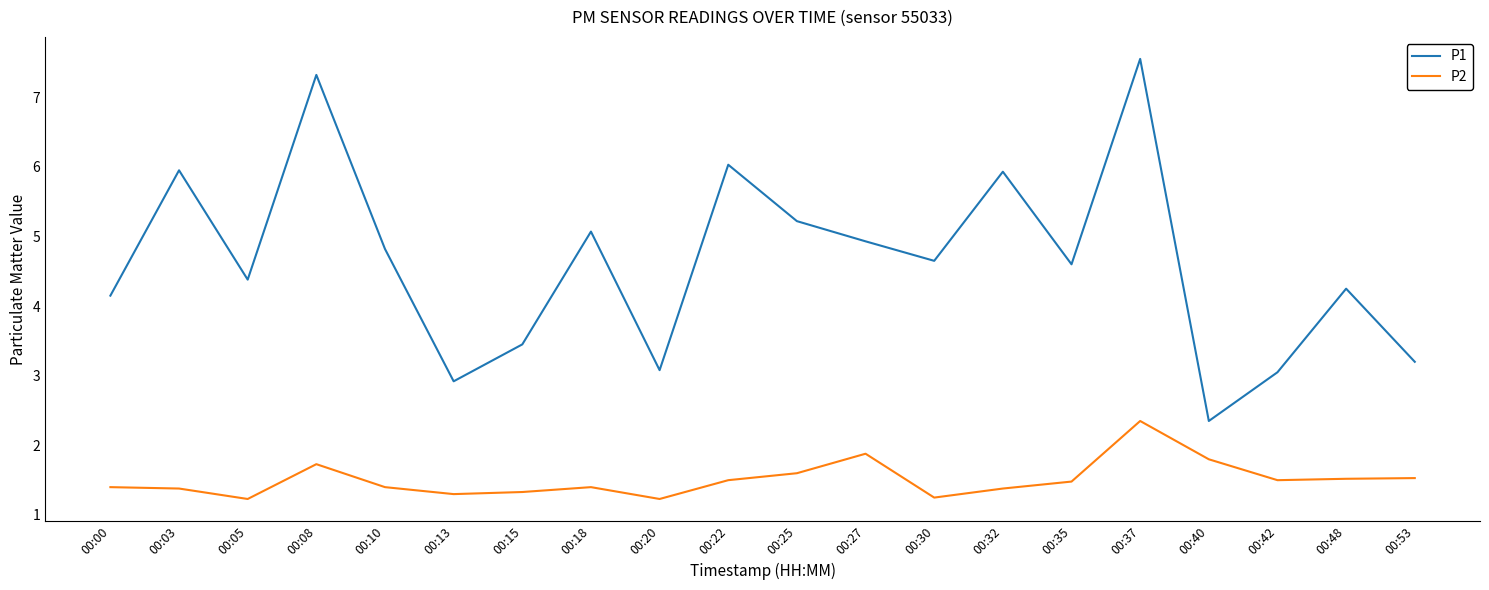

Which series has the widest spread of values?

P1